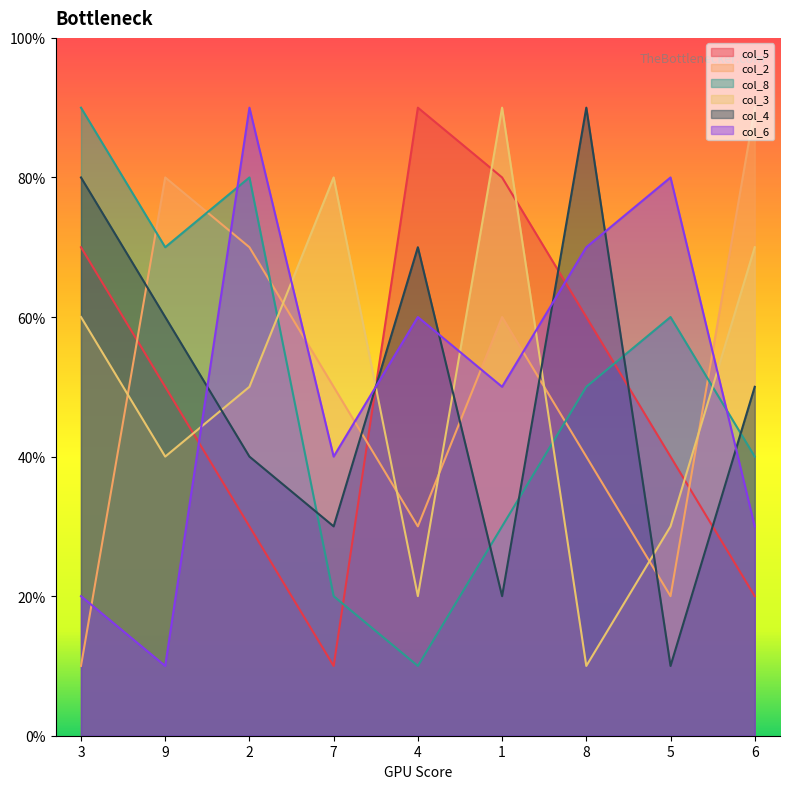

Does the chart have visible grid lines?

No